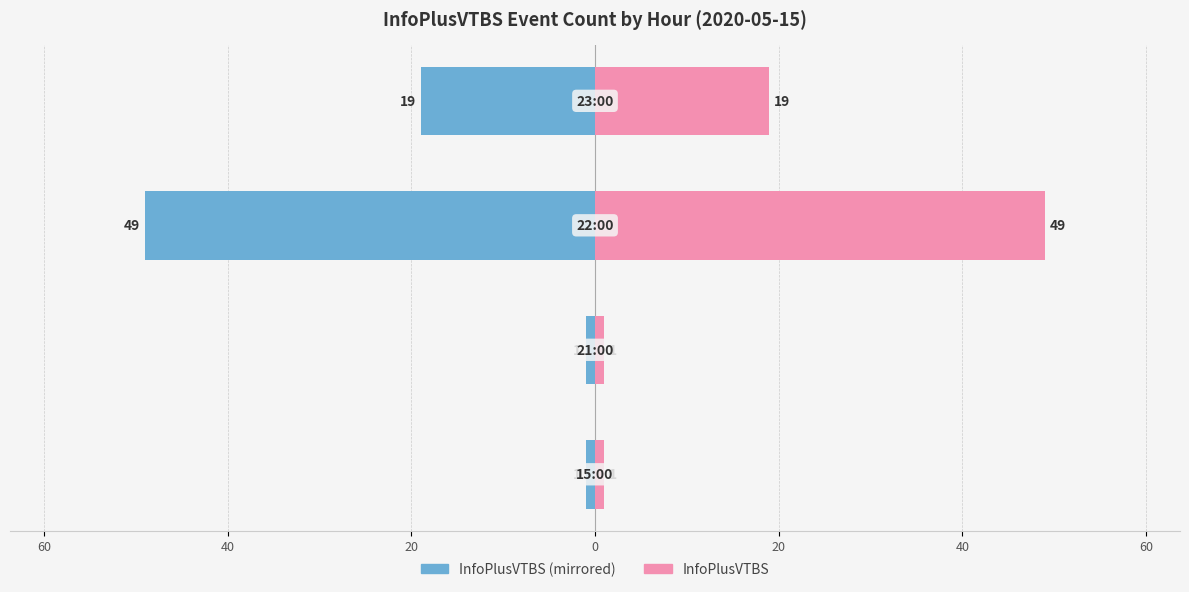

Is it true that InfoPlusVTBS (left) equals -7 at 20?

False